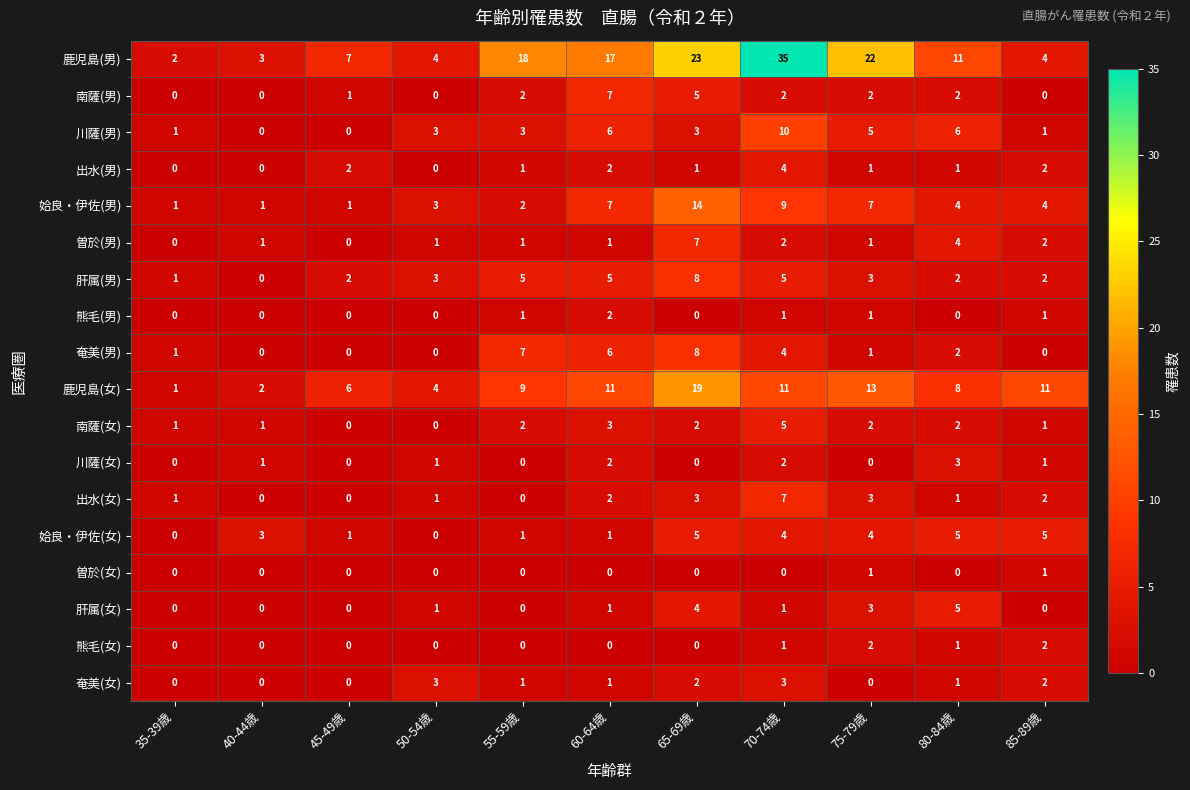

What is the total value across all series at 75-79歳?

71